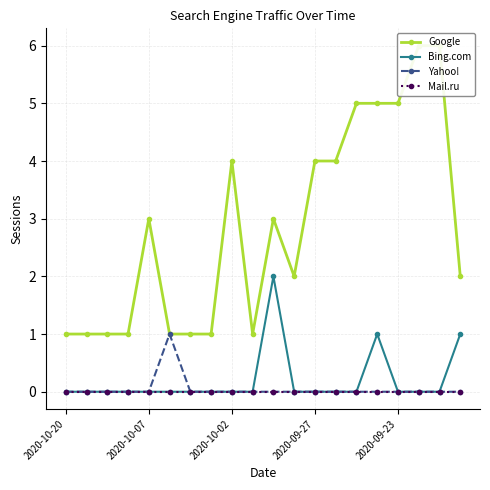

Does the chart have visible grid lines?

Yes